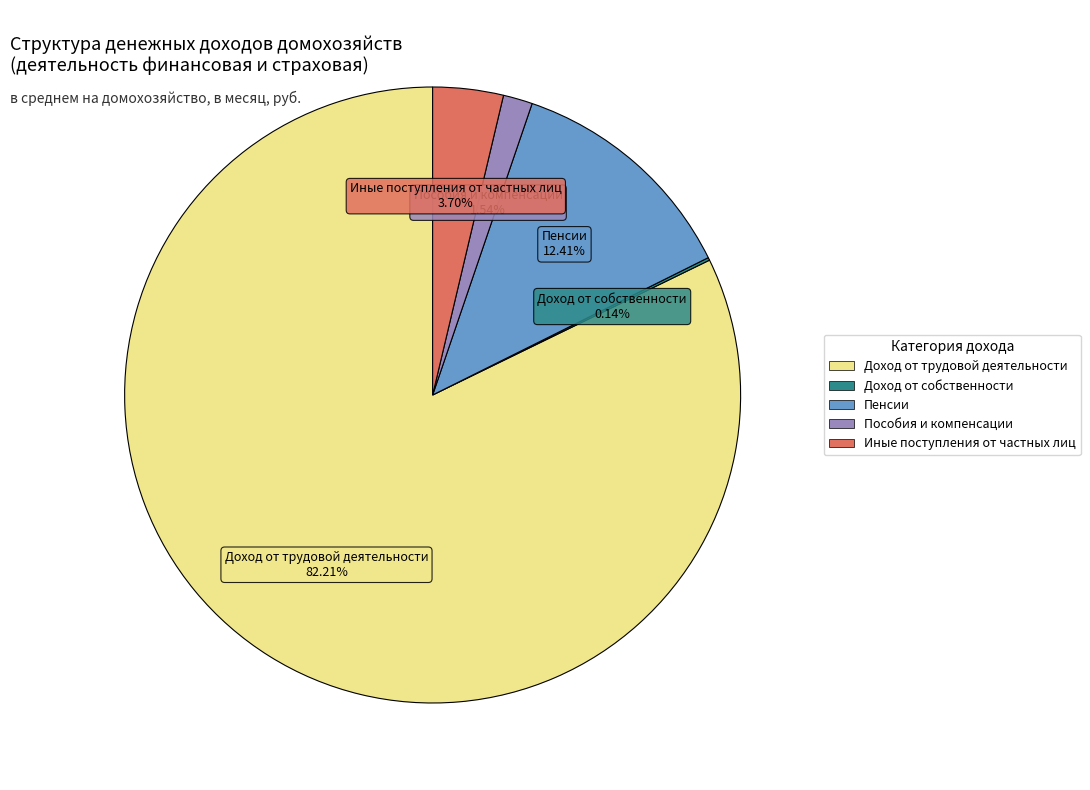

True or false: Пособия и компенсации accounts for 7% of the total.

False